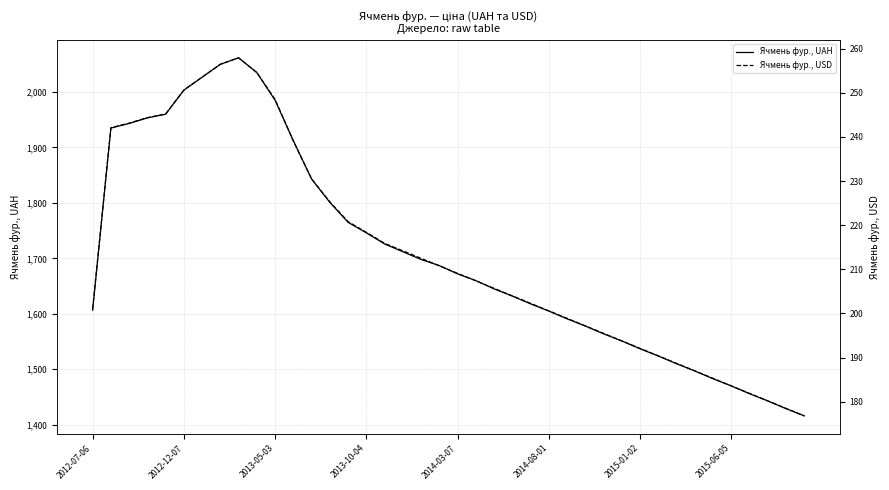

What position from the left is 2012-12-07?

2